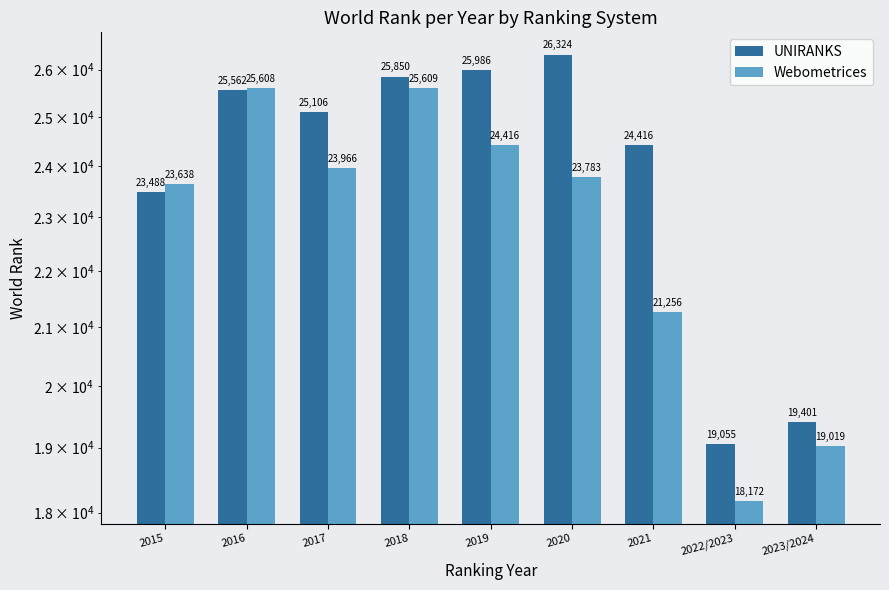

Rank the series by their maximum value, from lowest to highest.

Webometrices, UNIRANKS